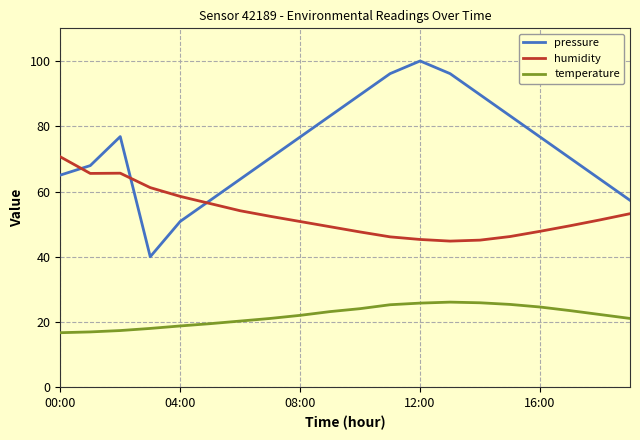

Which series has the largest range (max minus min)?

pressure